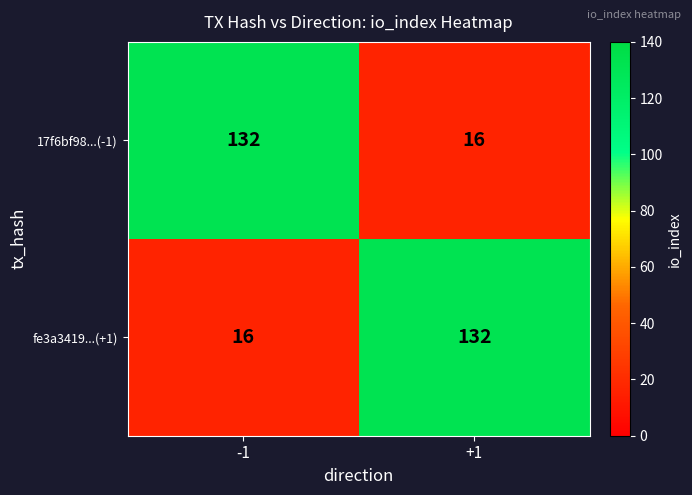

What value does the 17f6bf98...(-1) series have at -1, to the nearest 50?

150